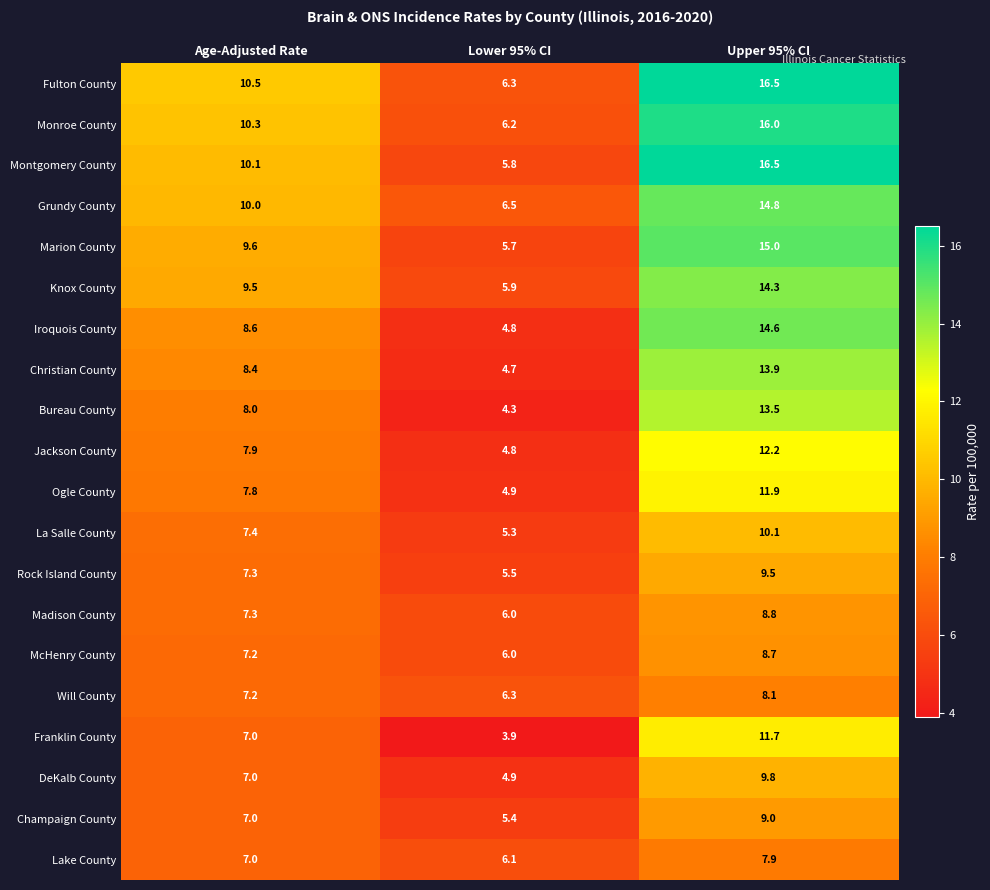

What is the sum of all La Salle County values?

22.8